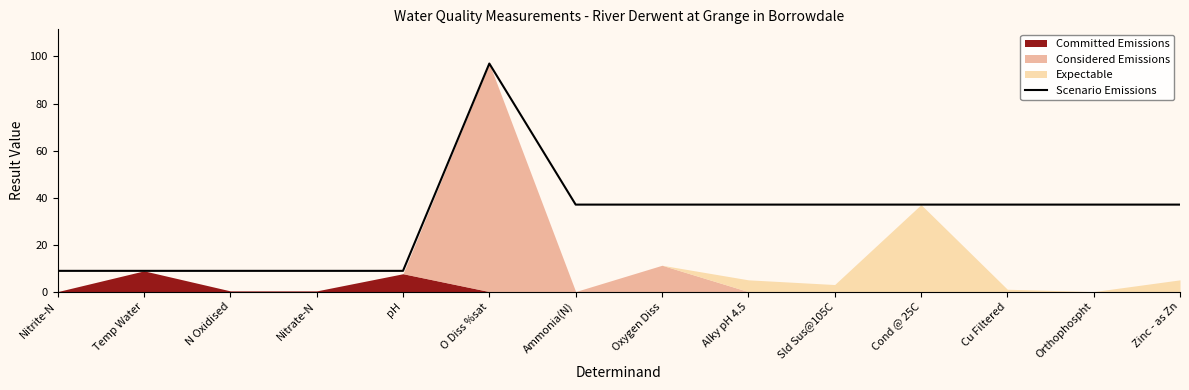

True or false: the data has more than 1 interior local peaks.

False